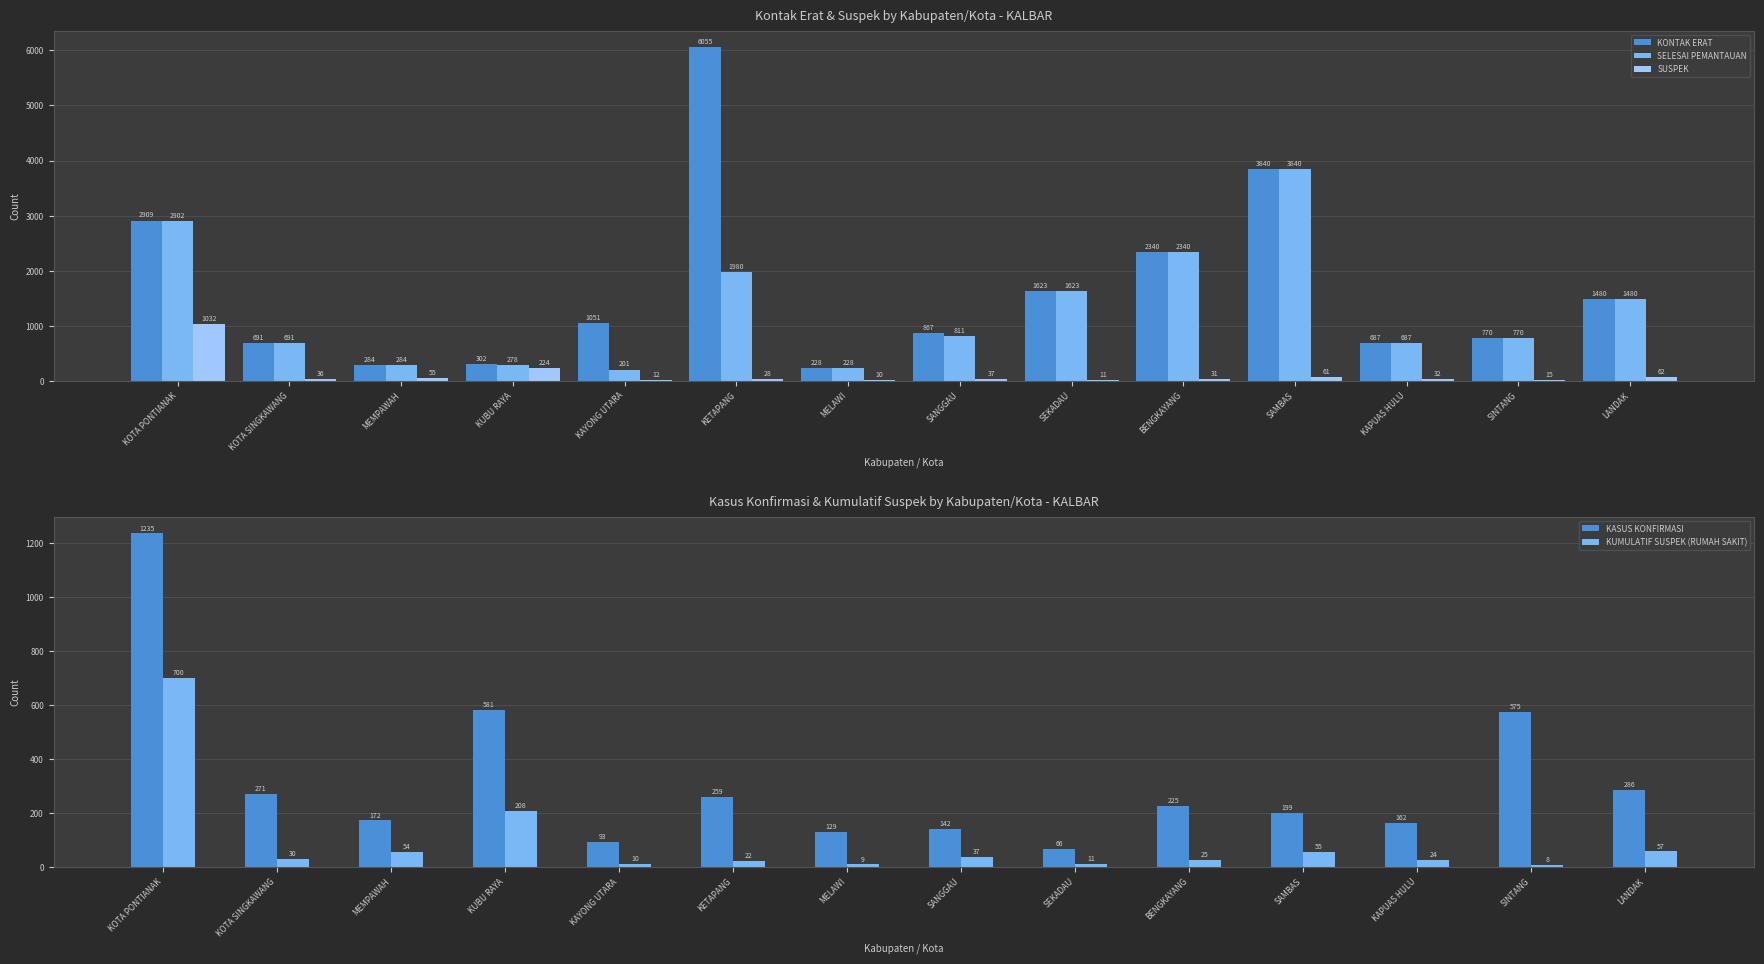

How many categories are shown in the chart?

14